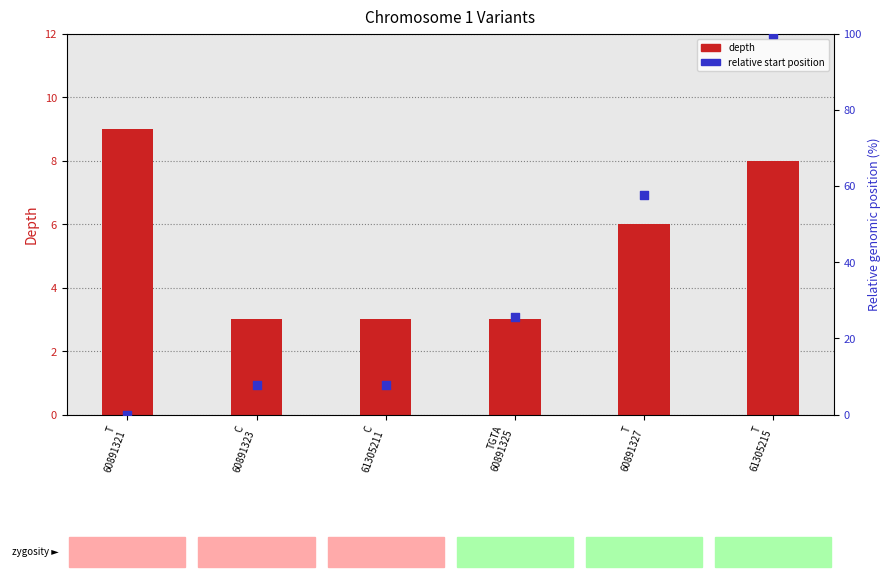

What is the total value across all series at T
60891321?

9.0